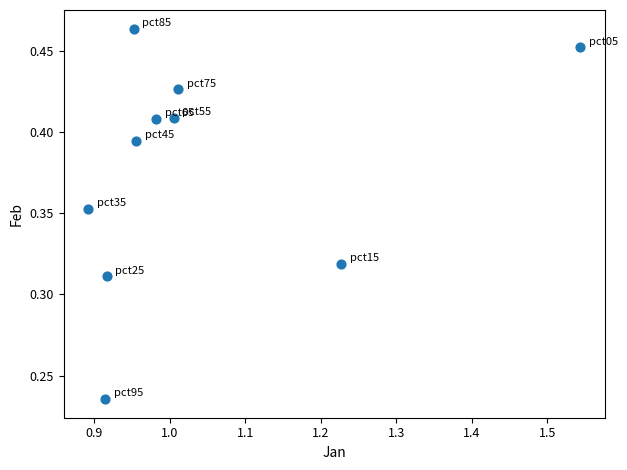

What is the range of X values (max minus min)?

0.7